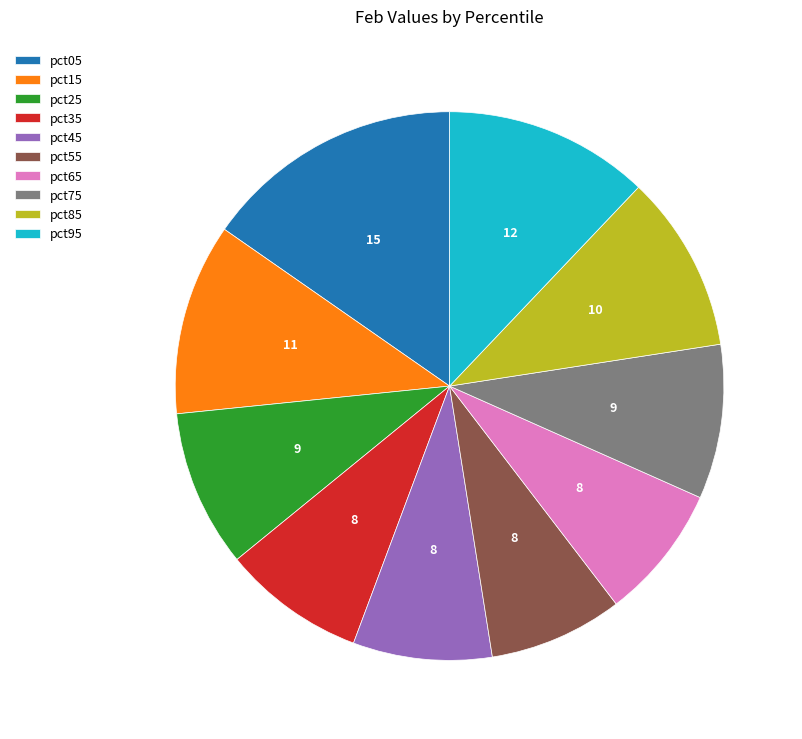

The pct75 slice represents 1% of the pie. True or false?

False